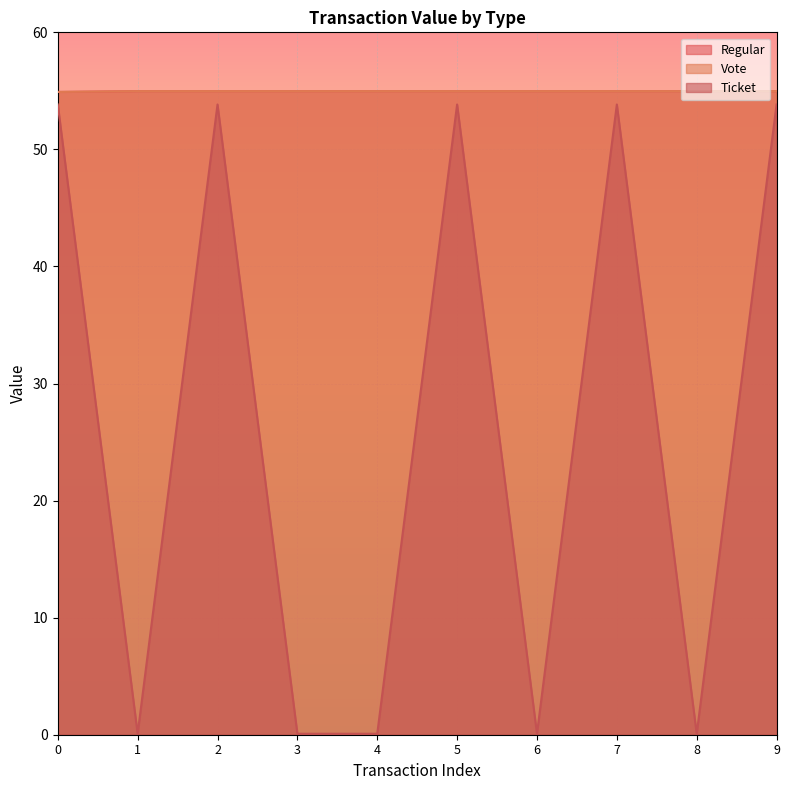

Reading right to left, what are all the values shown in this chart?

Regular: 55.0	55.0	55.0	55.0	55.0	55.0	55.0	55.0	55.0	54.9
Vote: 55.0	55.0	55.0	55.0	55.0	55.0	55.0	55.0	55.0	54.9
Ticket: 53.8	0.1	53.8	0.1	53.8	0.1	0.1	53.8	0.1	53.8